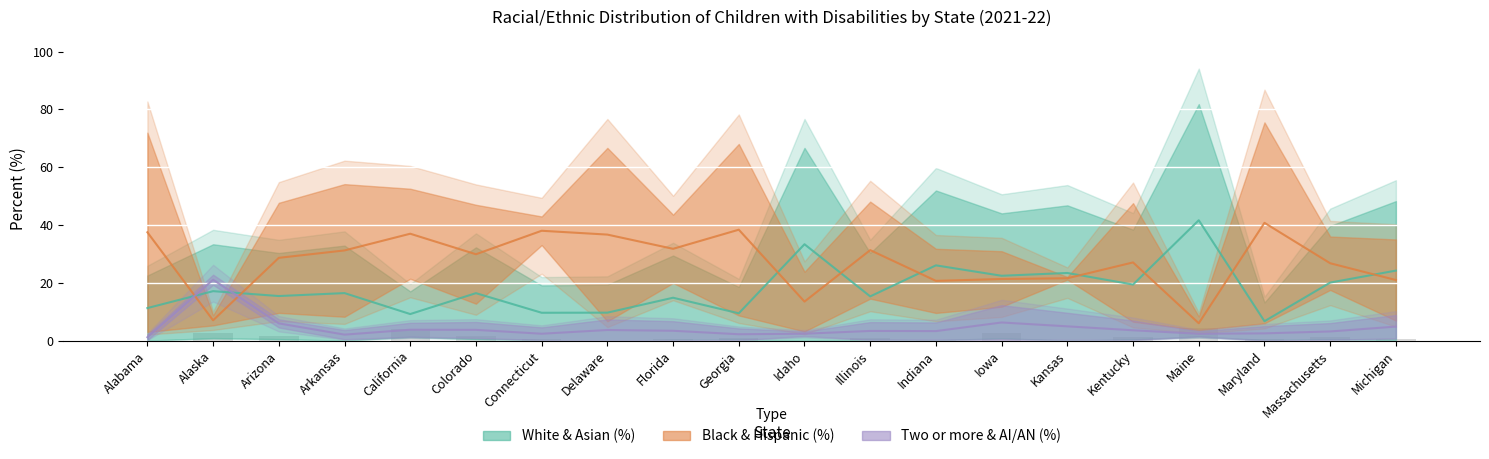

The Hispanic/Latino (%) series shows 67.0 at Arizona. True or false?

False